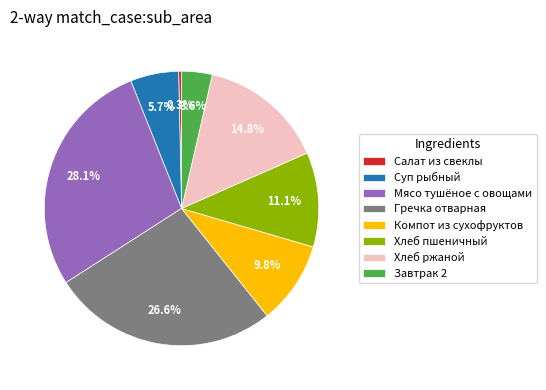

To the nearest percent, what is the difference between the Завтрак 2 and Хлеб пшеничный slice percentages?

8%